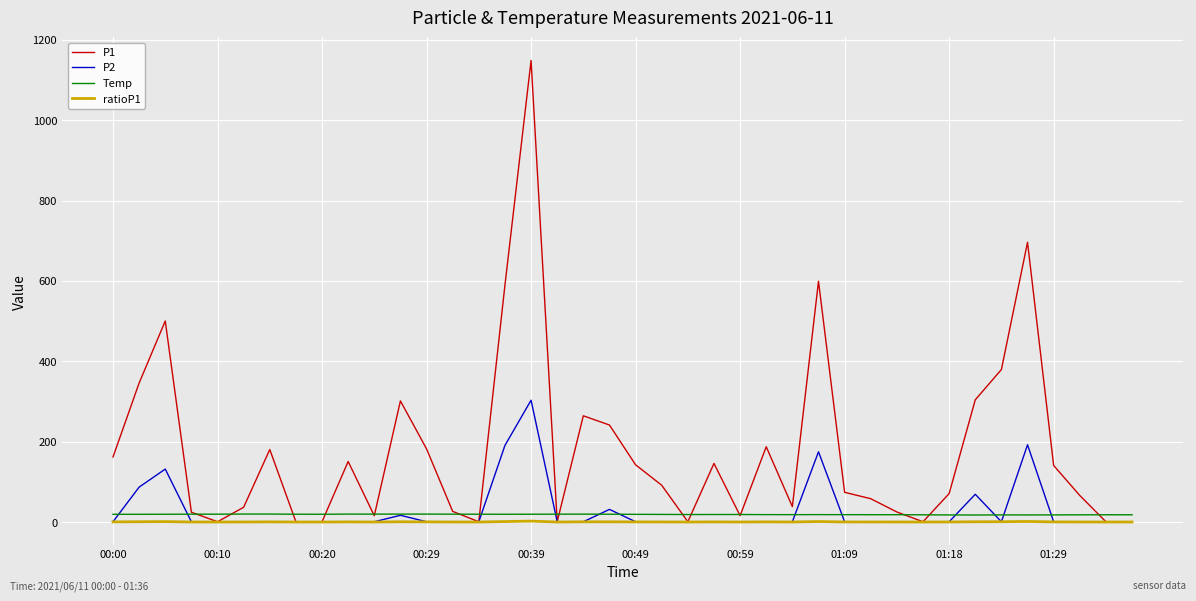

Which series has the widest spread of values?

P1